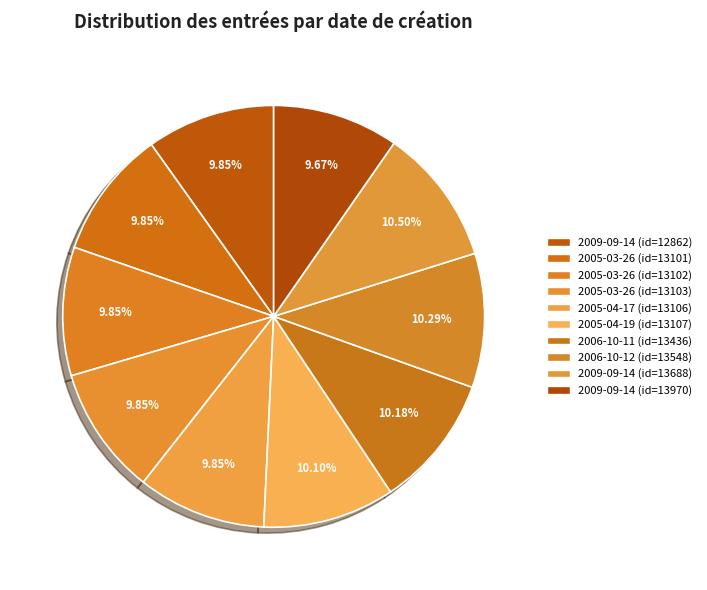

Count the number of slices in the pie.

10